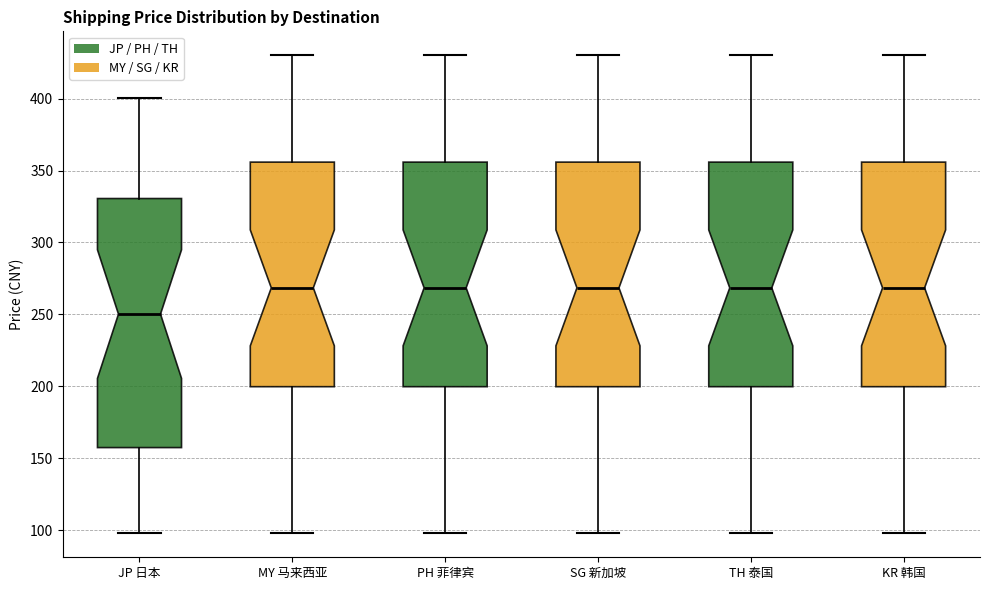

Comparing the boxes themselves (not the whiskers), which one is the tallest?

JP 日本